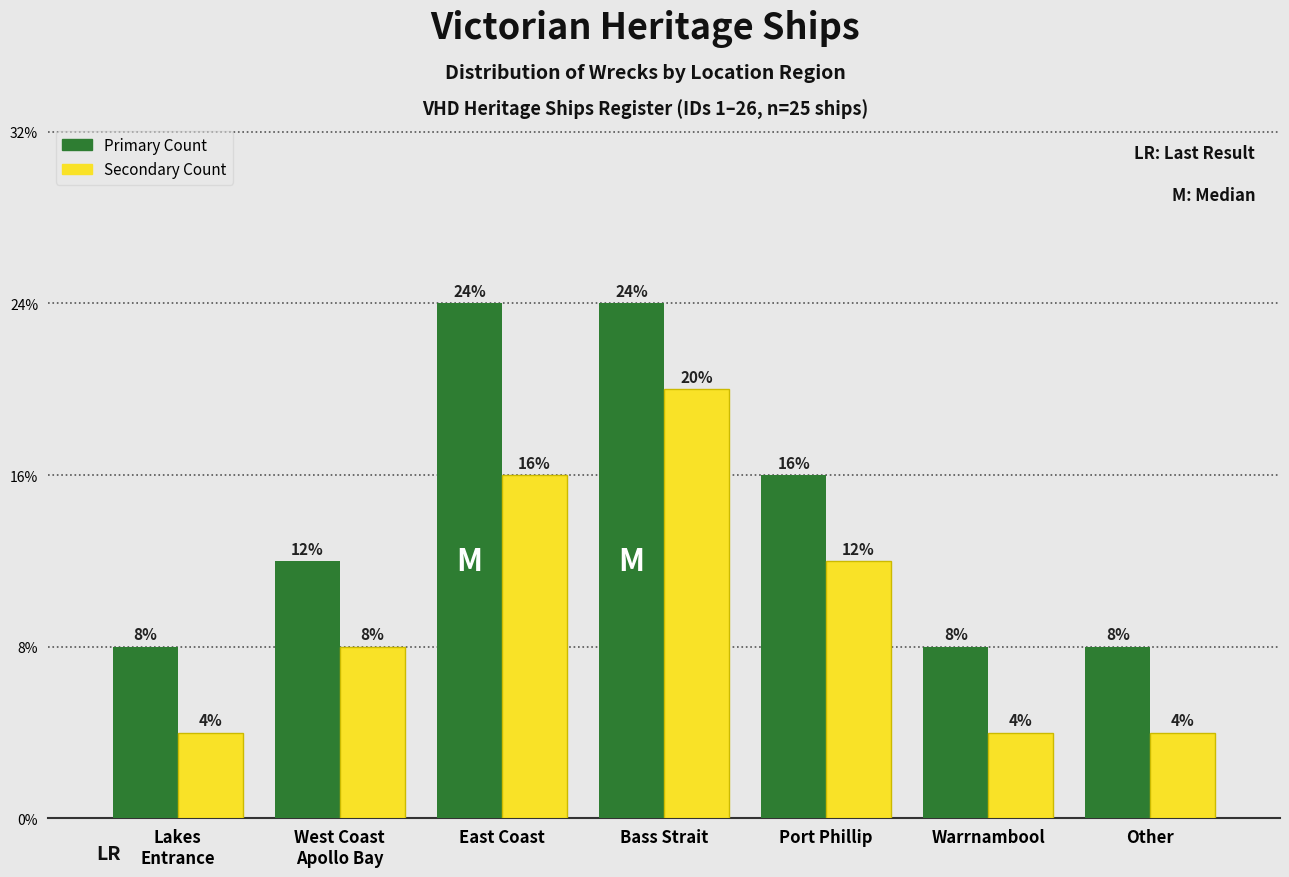

Does the chart contain stacked bars?

No